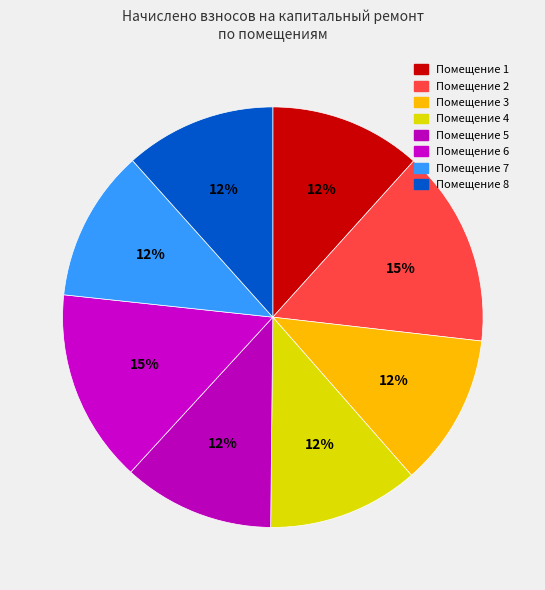

How many segments does this pie chart have?

8